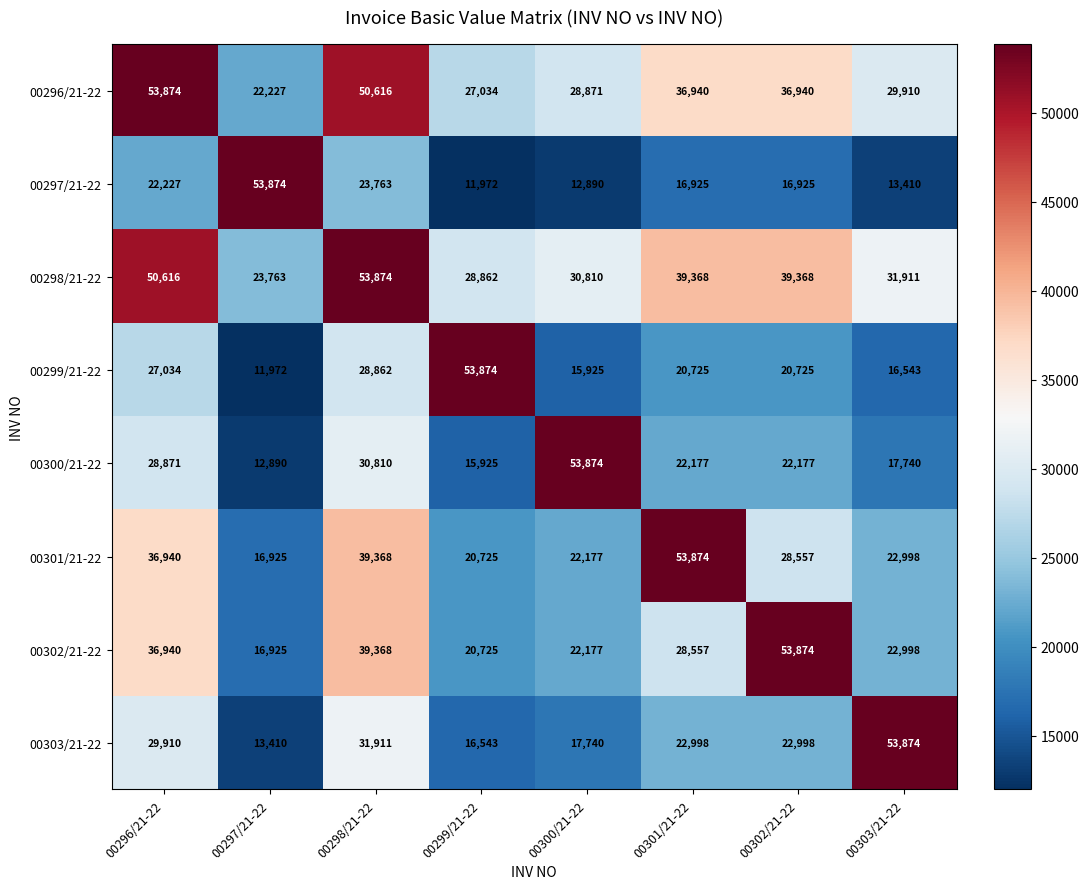

What is the difference between the highest and lowest values at 00296/21-22?

31647